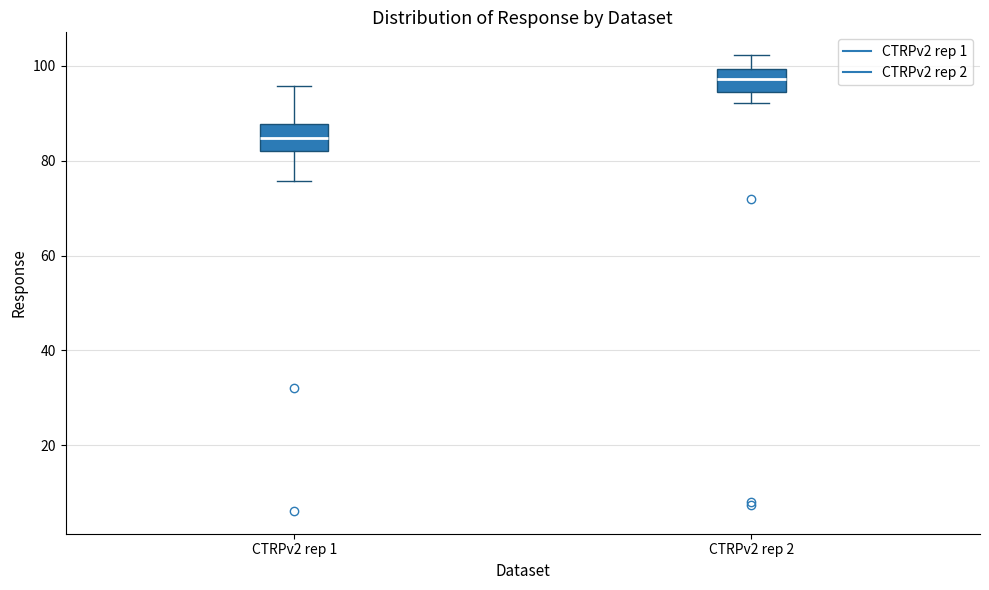

Which box has the lowest median line?

CTRPv2 rep 1